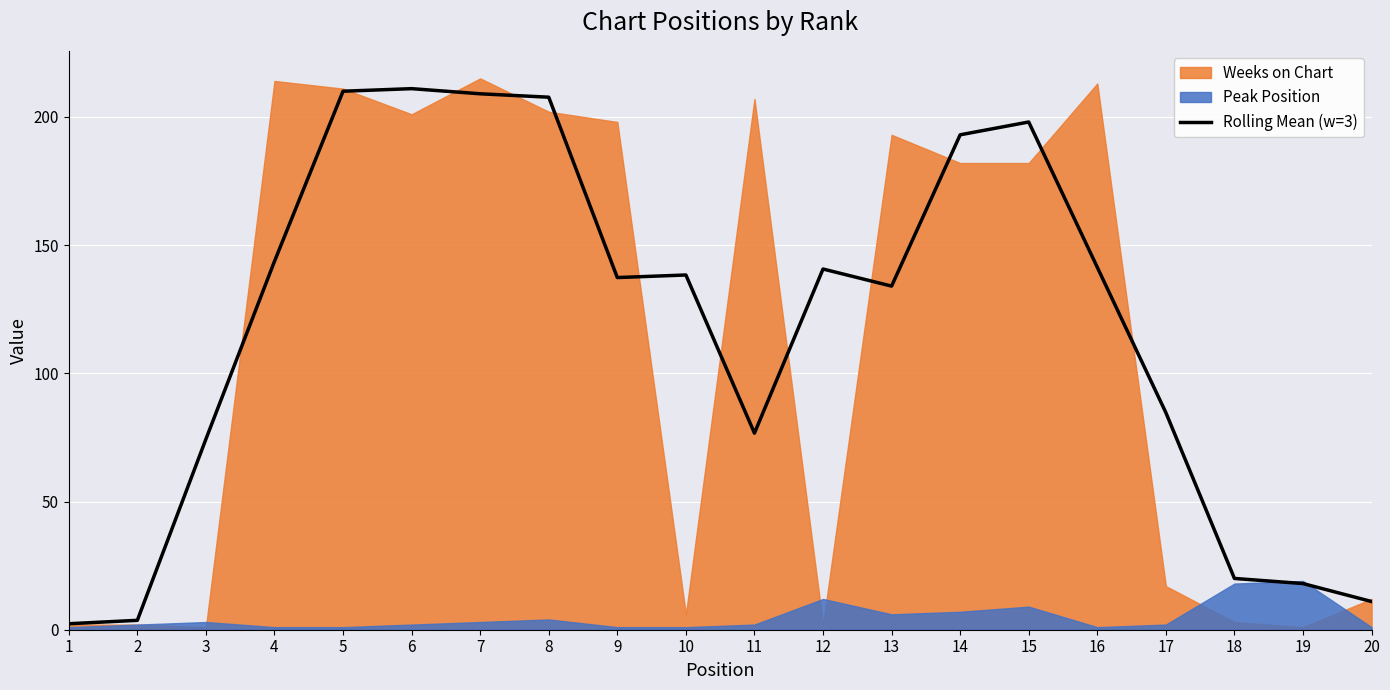

At which category does the data reach its first local valley?

9